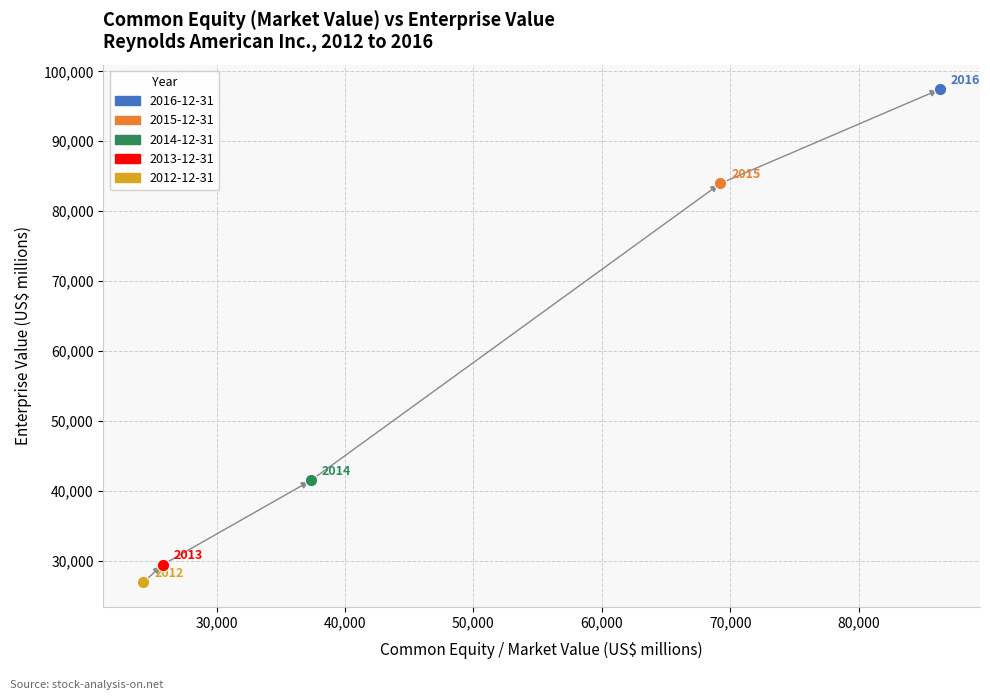

What are all the series names shown in the legend?

2016-12-31, 2015-12-31, 2014-12-31, 2013-12-31, 2012-12-31